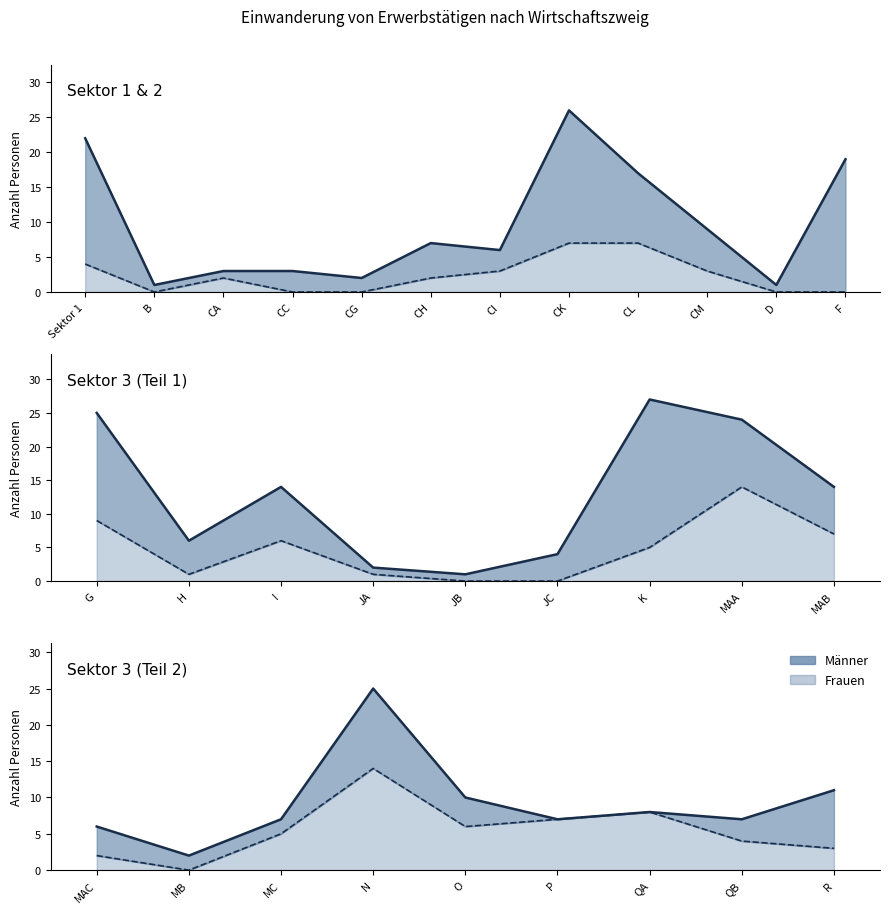

Reading left to right, extract all data points from this chart.

Männer: 18	1	1	3	2	5	3	19	10	6	1	19	16	5	8	1	1	4	22	10	7	4	2	2	11	4	0	0	3	8
Frauen: 4	0	2	0	0	2	3	7	7	3	0	0	9	1	6	1	0	0	5	14	7	2	0	5	14	6	7	8	4	3